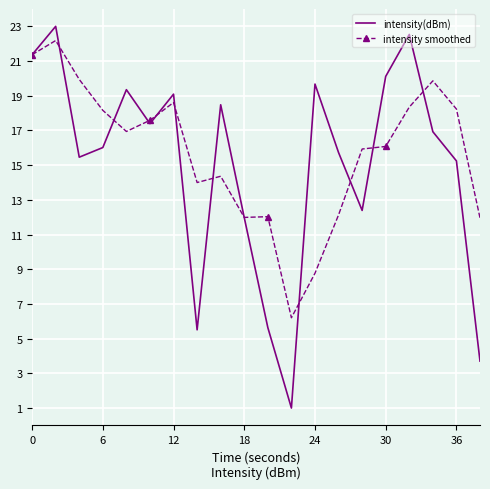

What is the difference between the second highest and second lowest values in the intensity(dBm) series?

18.8